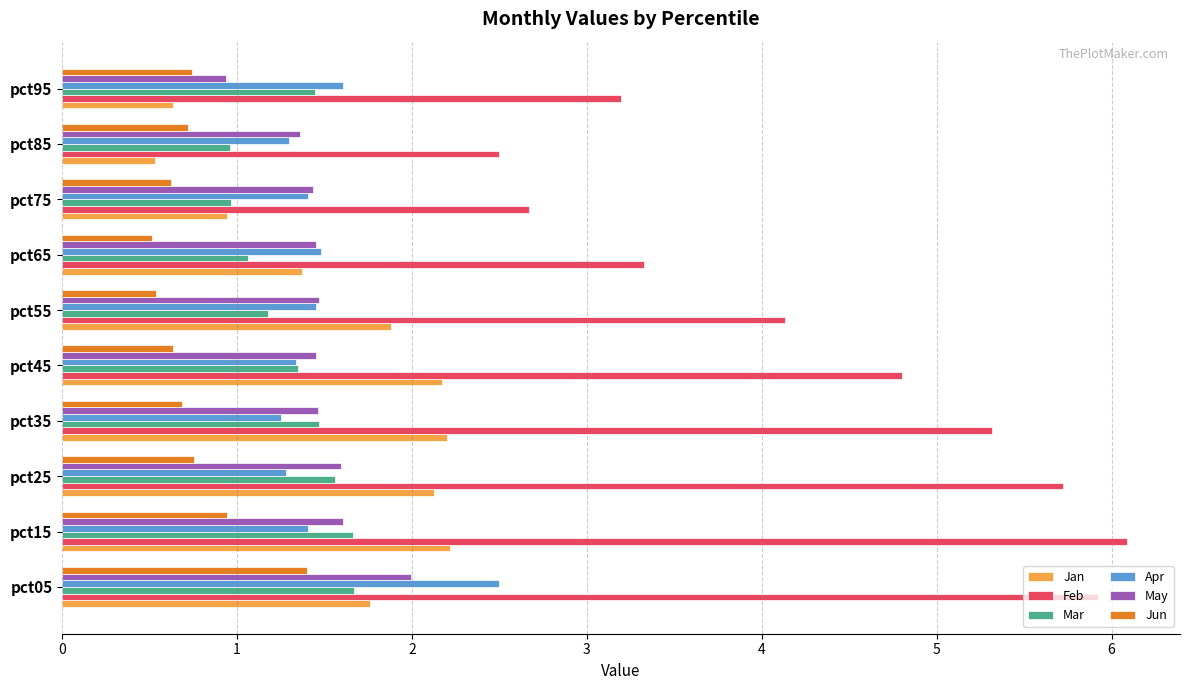

Rank the categories by Feb value from highest to lowest.

pct15, pct05, pct25, pct35, pct45, pct55, pct65, pct95, pct75, pct85